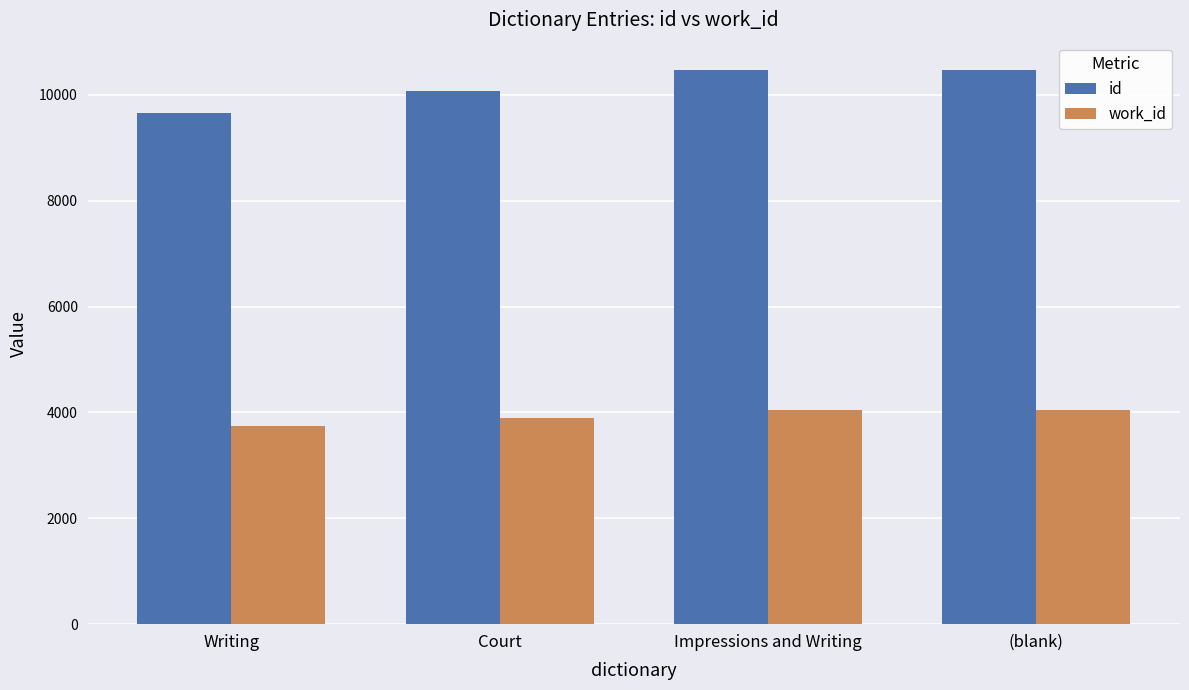

Which series changed the most between Writing and (blank)?

id